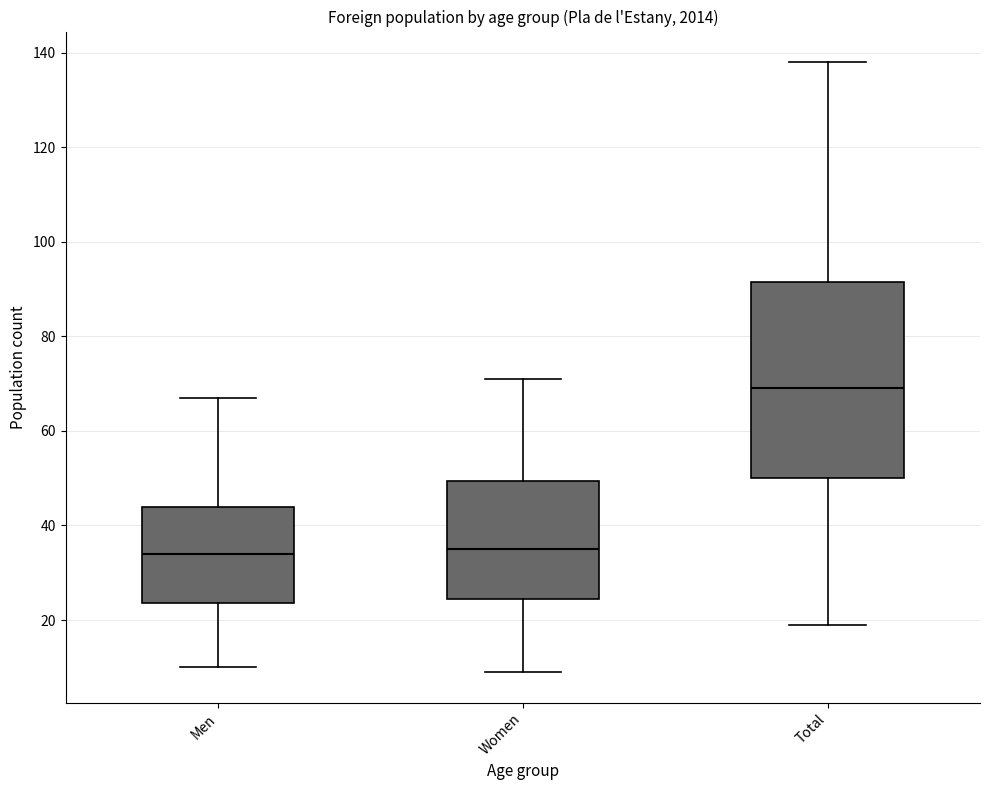

Reading left to right, transcribe this box plot: for each box, give where its median line is, the range the box spans, and where its two whiskers end, as read against the y-axis. The values are not printed on the chart, so give them approximately, as read against the axis.

Men: median 34, box 24 to 44, whiskers 10 to 68
Women: median 36, box 24 to 50, whiskers 10 to 72
Total: median 70, box 50 to 92, whiskers 20 to 138